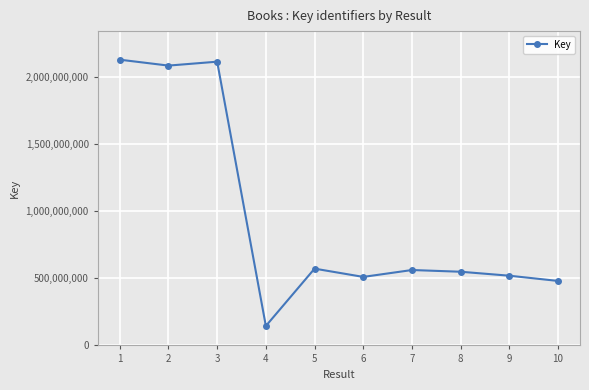

Approximately how many times larger is the value at 10 compared to 7?

0.9